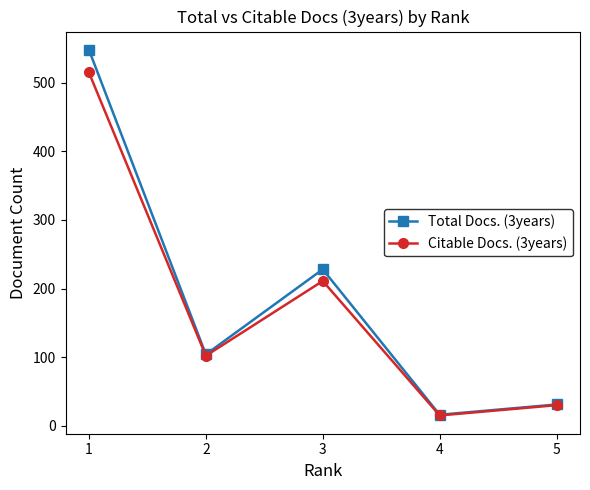

What is the sum of the Total Docs. (3years) values at 3 and 2?

332